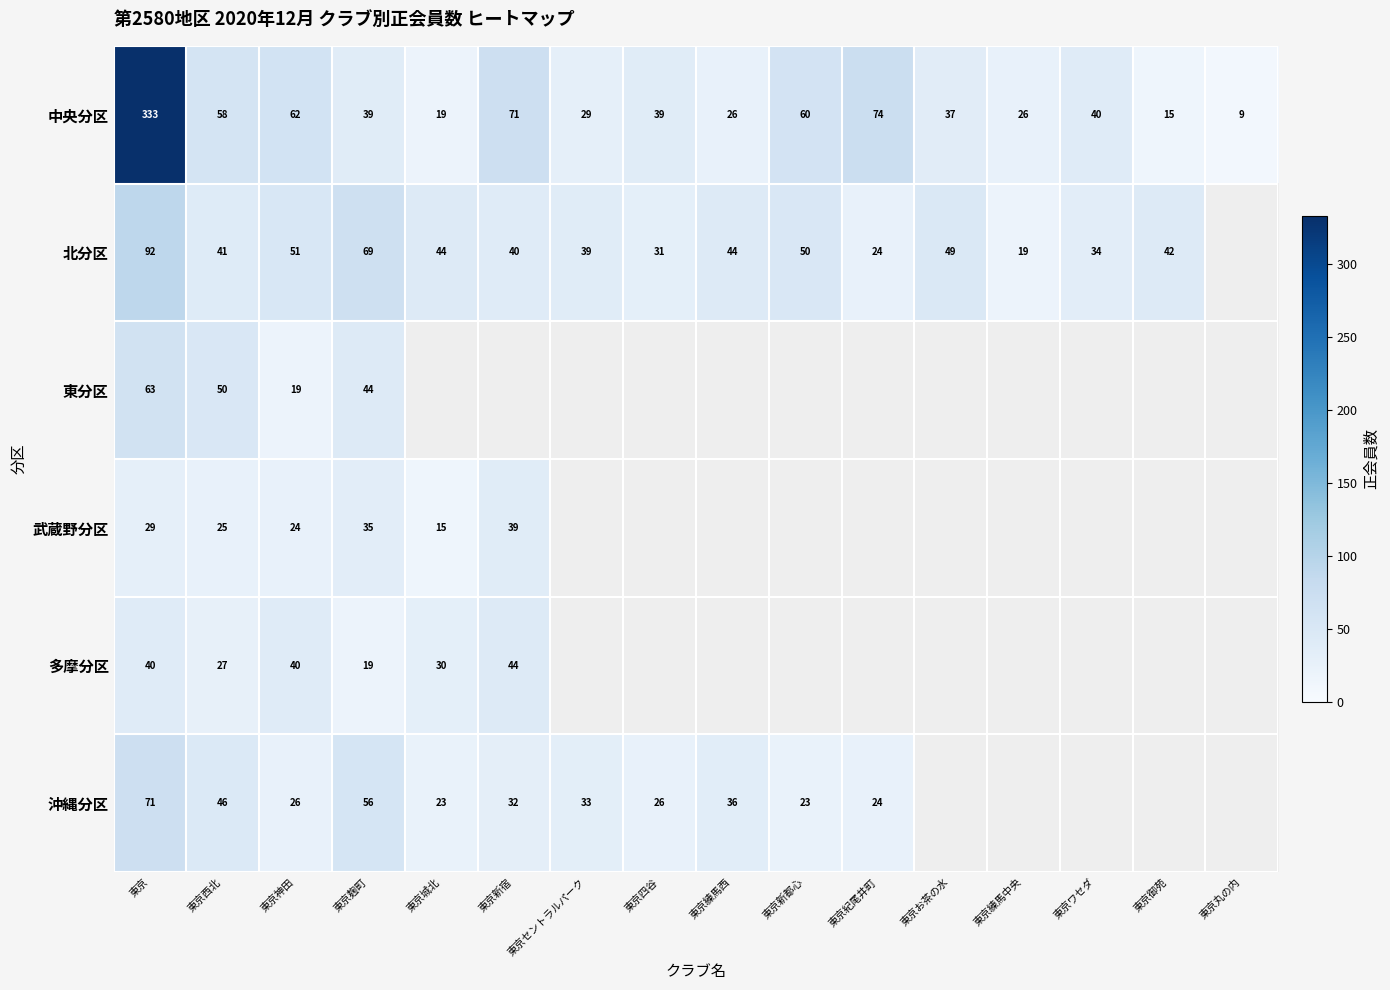

The value of 沖縄分区 at 東京四谷 is 45. True or false?

False